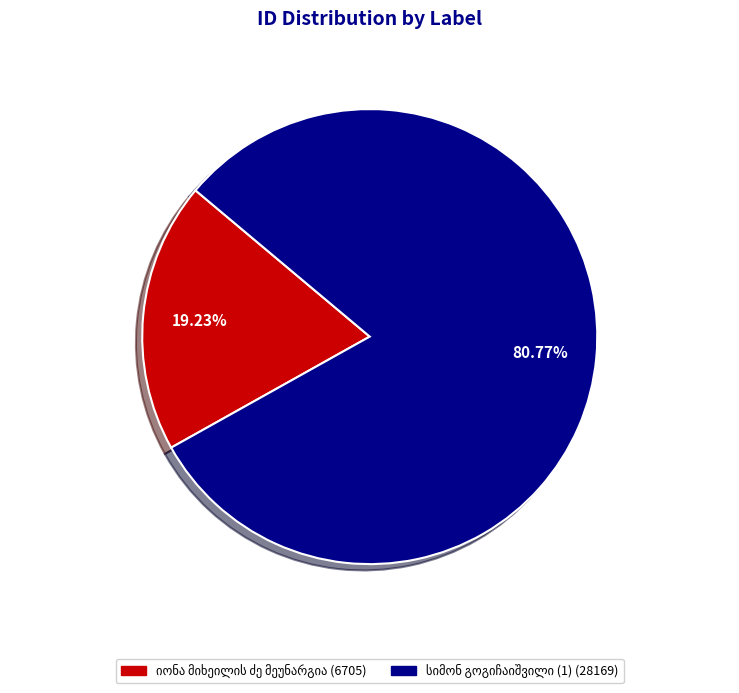

Is there a majority slice in this chart?

Yes